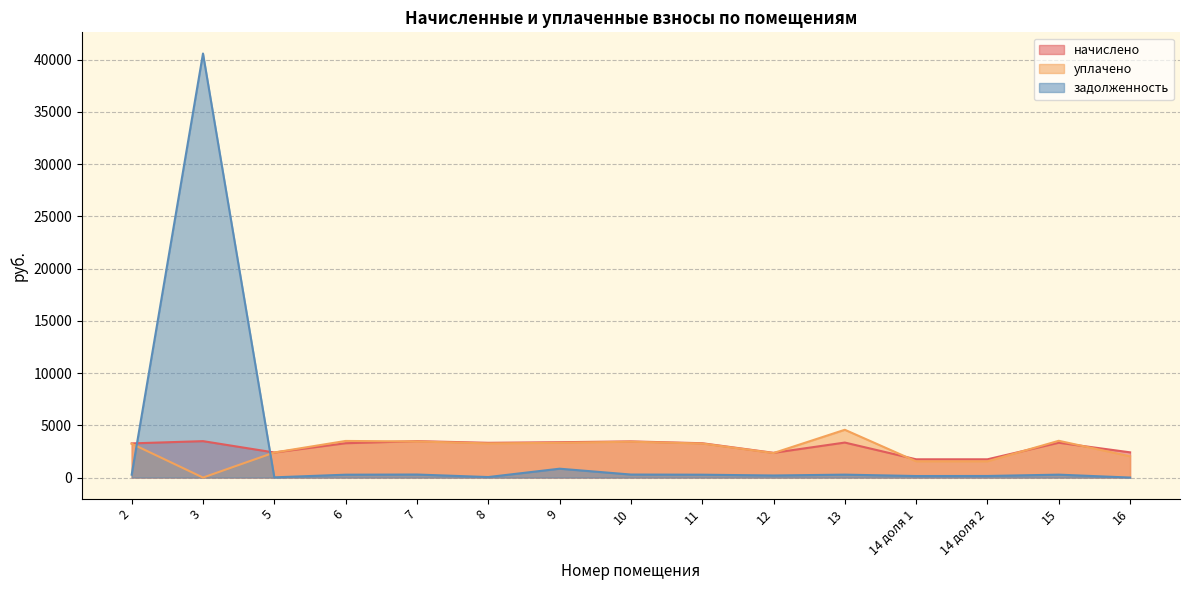

Between which two adjacent categories do задолженность and начислено first intersect?

2 and 3